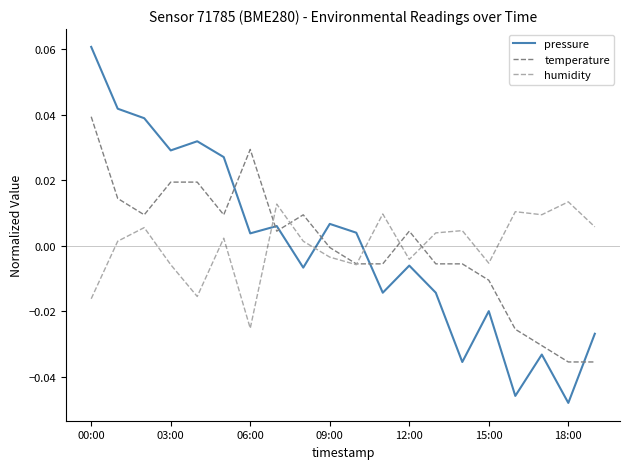

True or false: humidity and pressure intersect in this chart.

True